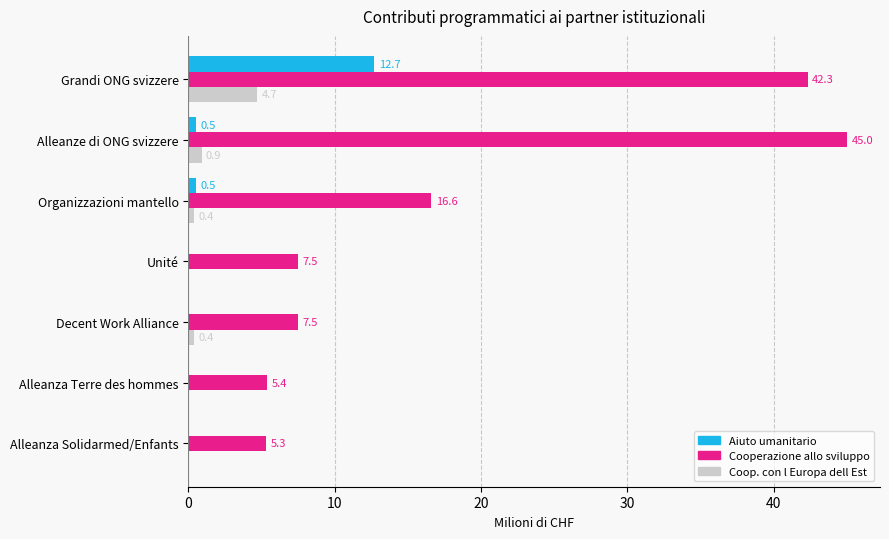

Is it true that Aiuto umanitario equals -7.1 at Unité?

False